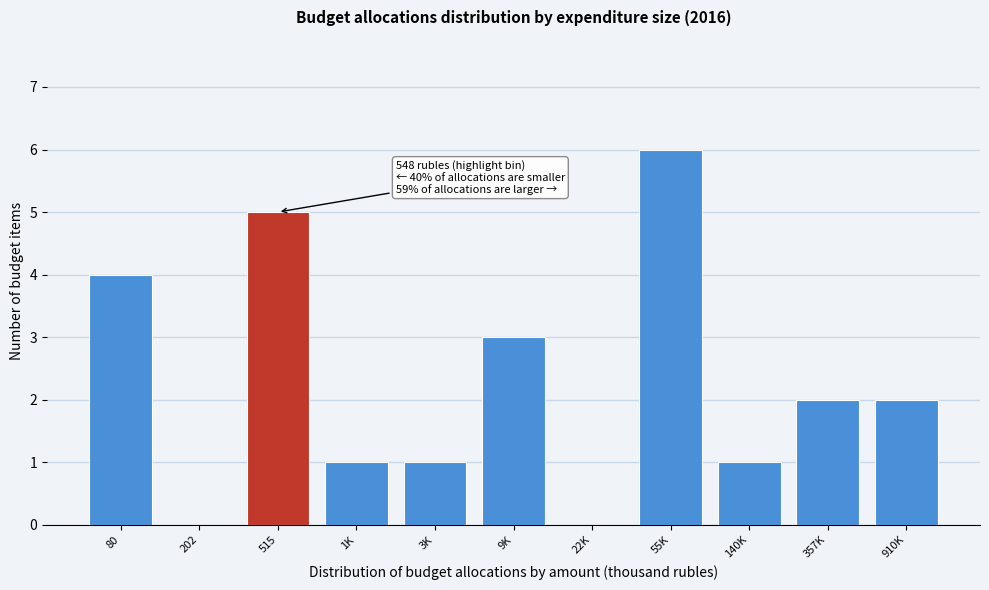

Reading right to left, transcribe all the data shown in this chart.

910K=2	357K=2	140K=1	55K=6	22K=0	9K=3	3K=1	1K=1	515=5	202=0	80=4